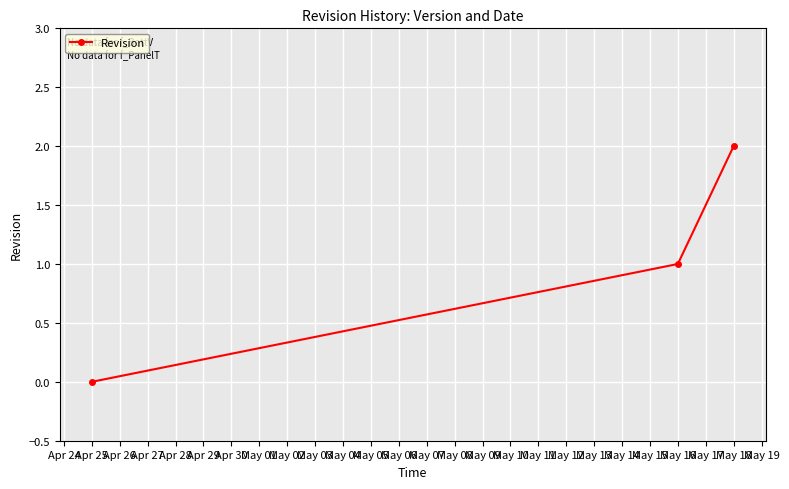

How many data points are less than 1?

1